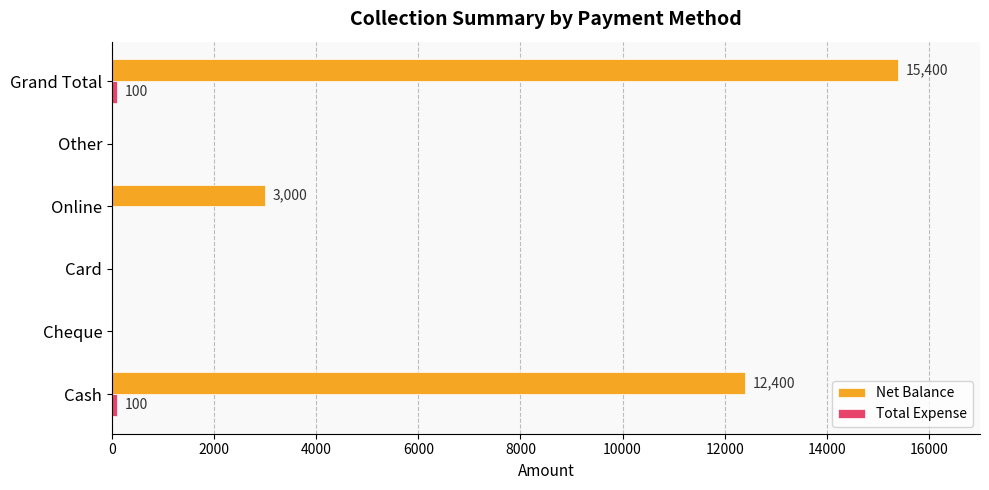

Which series changed the most between Cheque and Online?

Net Balance